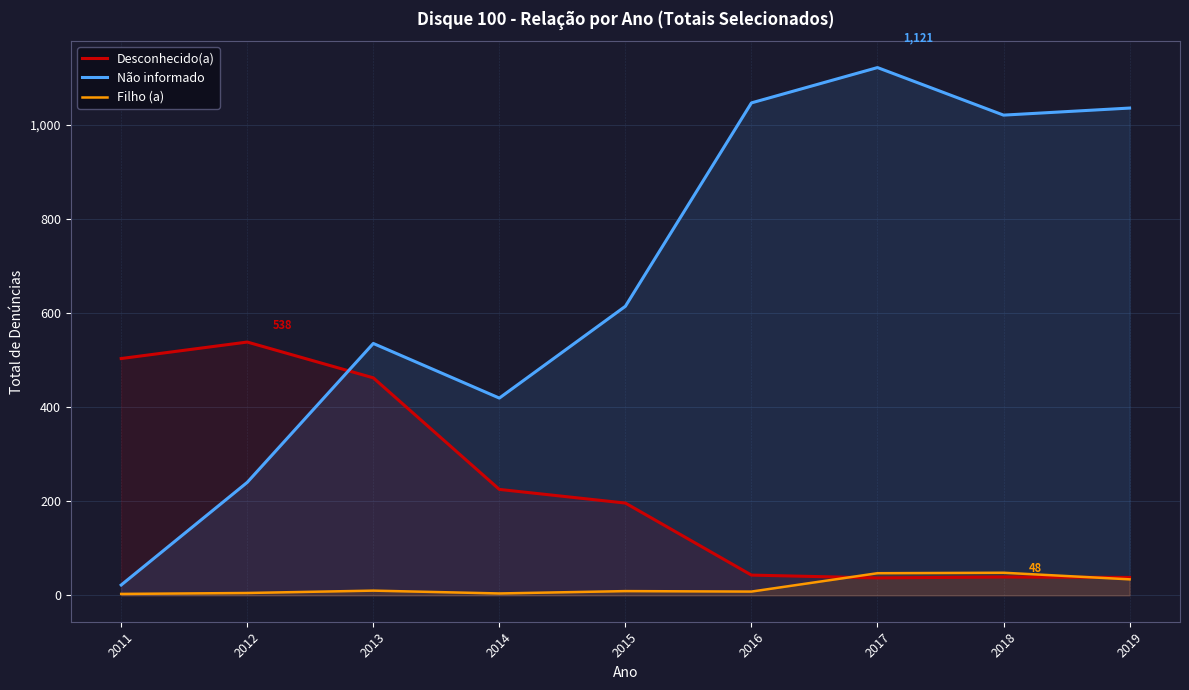

Reading left to right, what are all the values shown in this chart?

Desconhecido(a): 503	538	462	225	196	43	37	39	38
Não informado: 22	240	535	419	614	1046	1121	1020	1035
Filho (a): 3	5	10	4	9	8	47	48	34